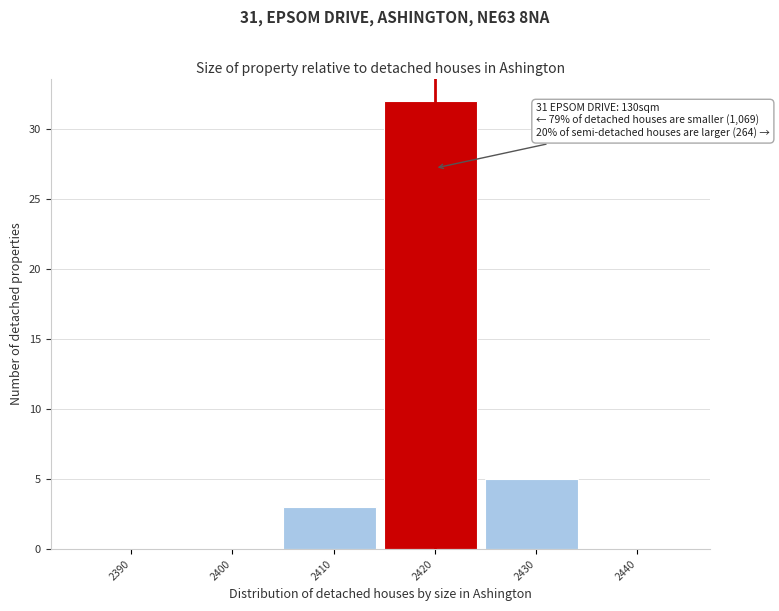

Reading left to right, what are all the values shown in this chart?

2390=0	2400=0	2410=3	2420=32	2430=5	2440=0